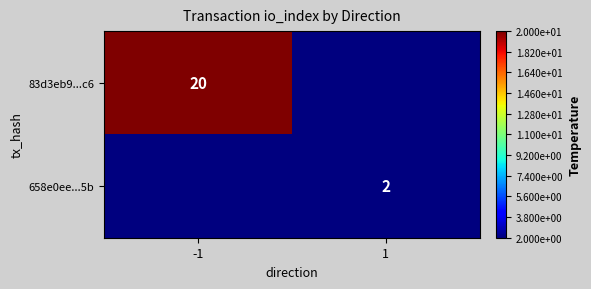

The 83d3eb9...c6 series shows 20 at -1. True or false?

True